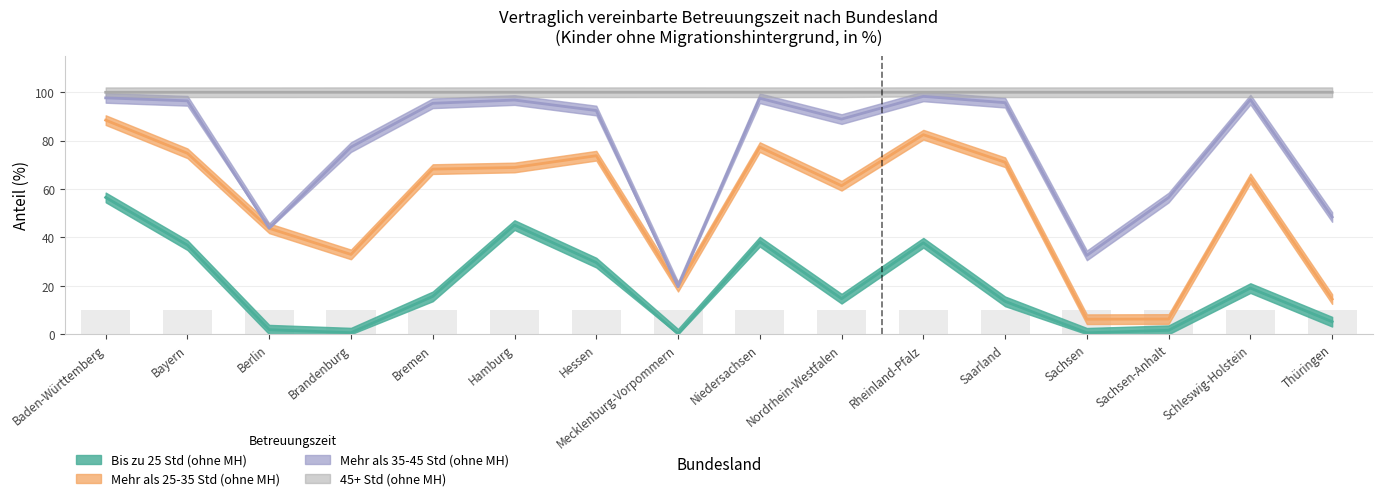

List the labels in order of Bis zu 25 Std (ohne MH) value, largest first.

Baden-Württemberg, Hamburg, Niedersachsen, Rheinland-Pfalz, Bayern, Hessen, Schleswig-Holstein, Bremen, Nordrhein-Westfalen, Saarland, Thüringen, Berlin, Sachsen-Anhalt, Brandenburg, Sachsen, Mecklenburg-Vorpommern